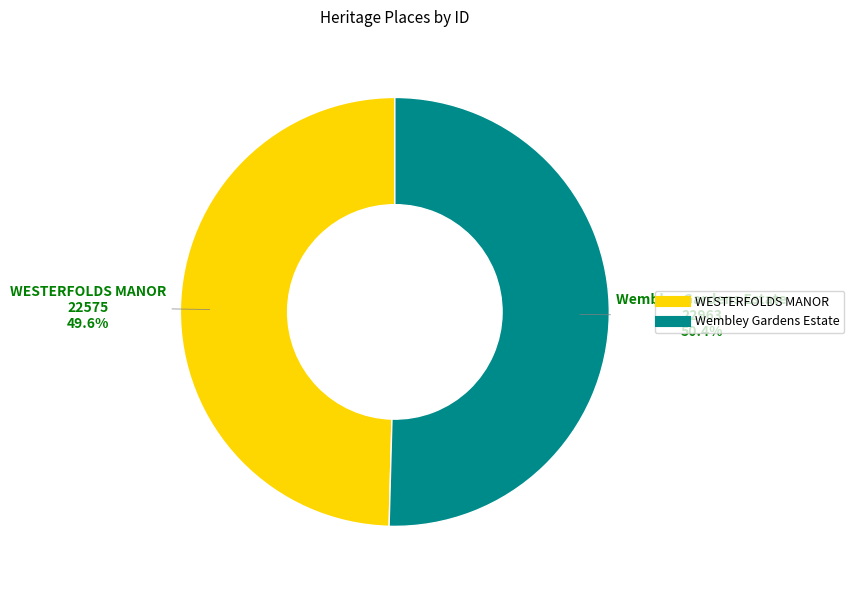

To the nearest percent, what portion does WESTERFOLDS MANOR represent?

50%